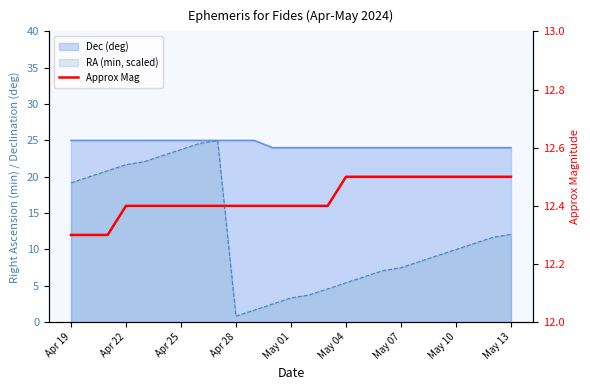

Between Apr 28 and Apr 25, which is larger?

Apr 28